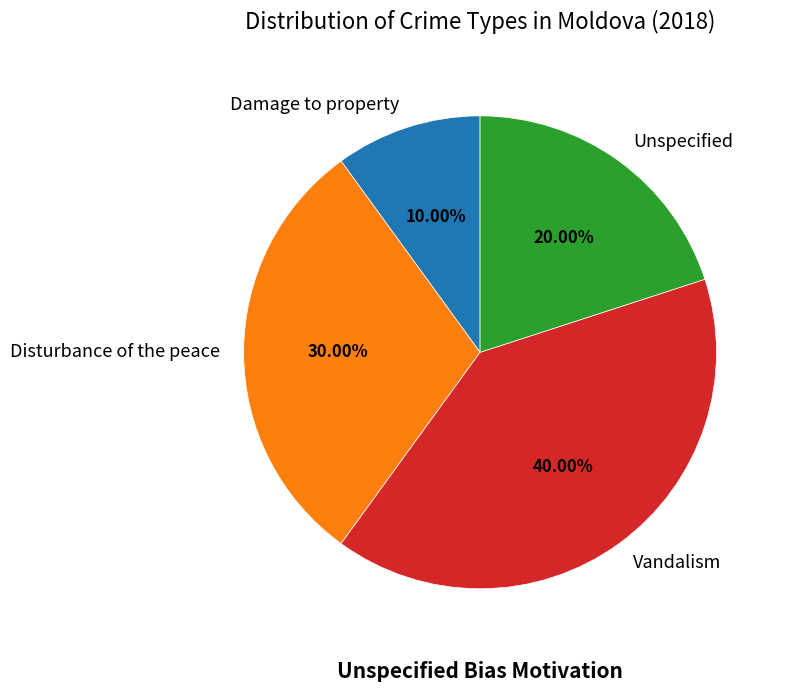

How many slices are in this pie chart?

4